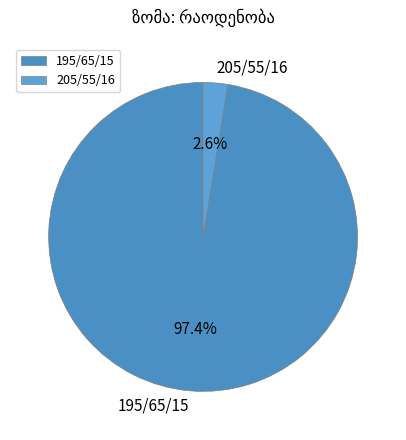

Does 195/65/15 represent more than half of the total?

Yes